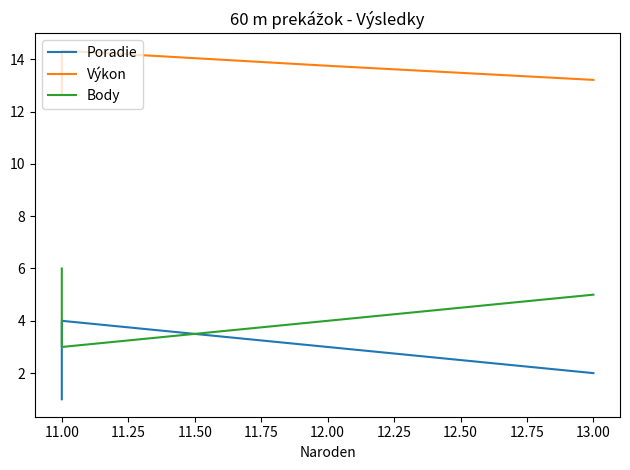

Rank the series at 11.00 from lowest to highest value.

Body, Poradie, Výkon